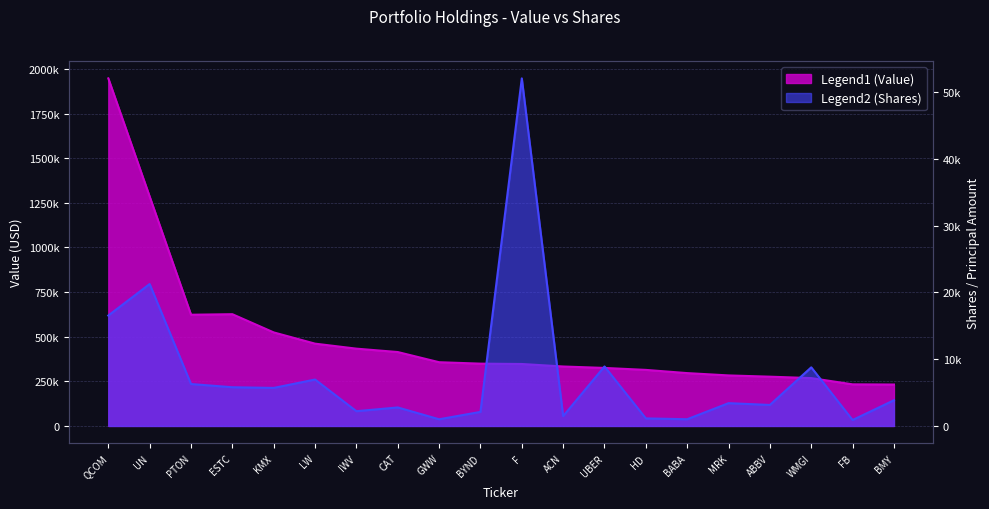

Reading left to right, list all the values displayed in this chart.

Value: 1947000	1285000	623000	626000	524000	461000	433000	414000	357000	349000	347000	333000	325000	314000	296000	283000	276000	268000	233000	232000
Shares: 16548	21268	6282	5800	5700	6955	2210	2773	1000	2104	52088	1473	8915	1130	1006	3415	3147	8783	890	3850